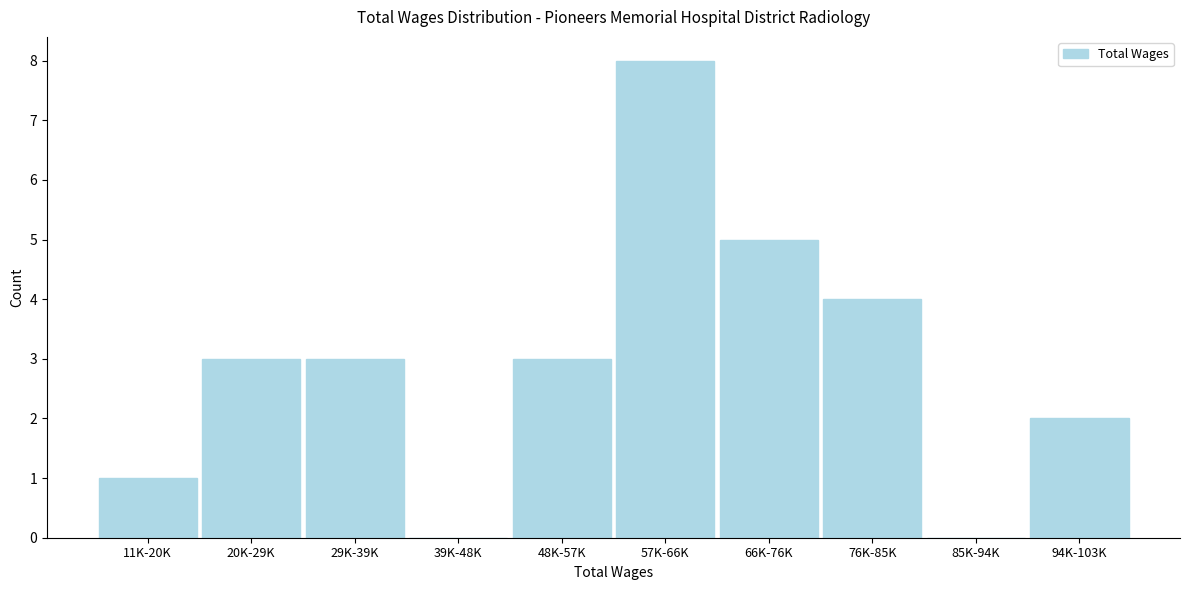

Reading left to right, extract all data points from this chart.

11K-20K=1	20K-29K=3	29K-39K=3	39K-48K=0	48K-57K=3	57K-66K=8	66K-76K=5	76K-85K=4	85K-94K=0	94K-103K=2